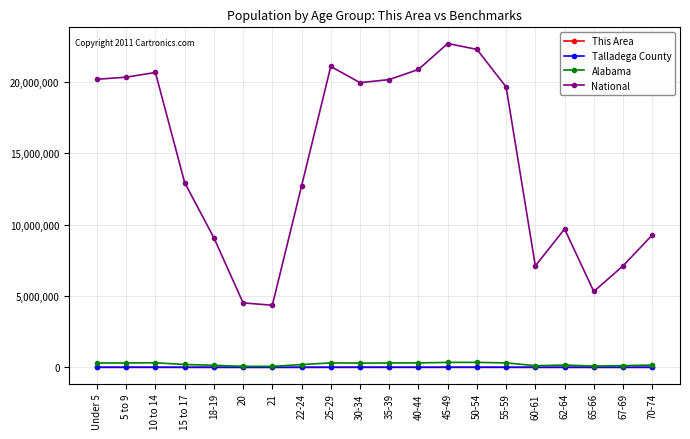

What is the highest value of the National series?

22708591